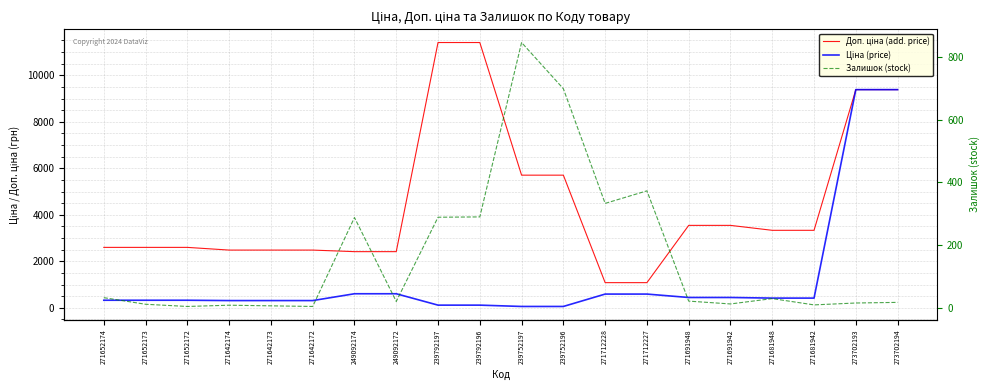

Which has a higher value, 271652172 or 273702194?

273702194